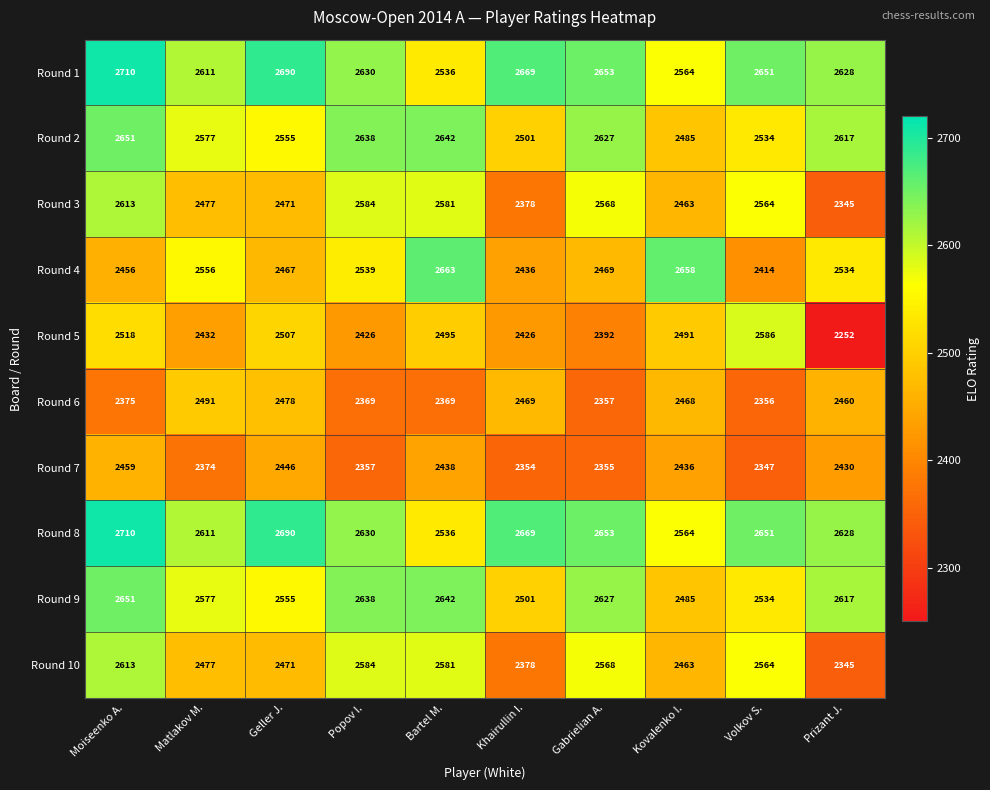

What is the average value of the Round 6 series?

2419